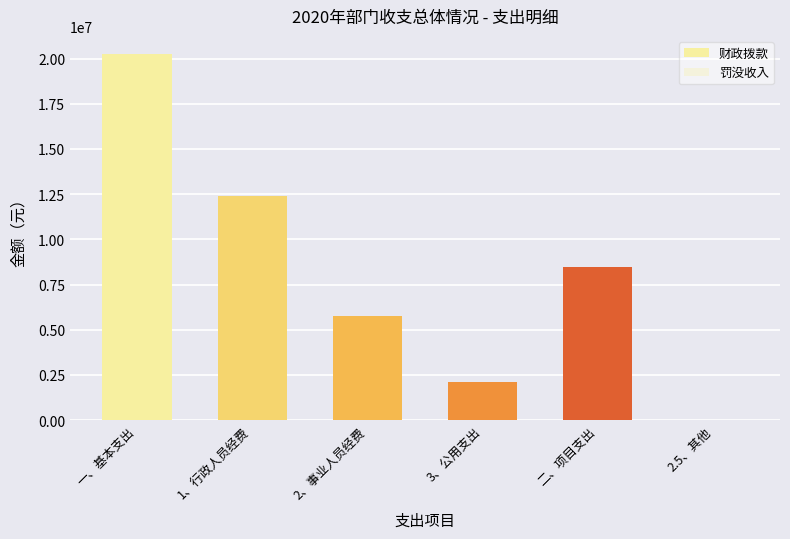

Which series has the largest range (max minus min)?

财政拨款